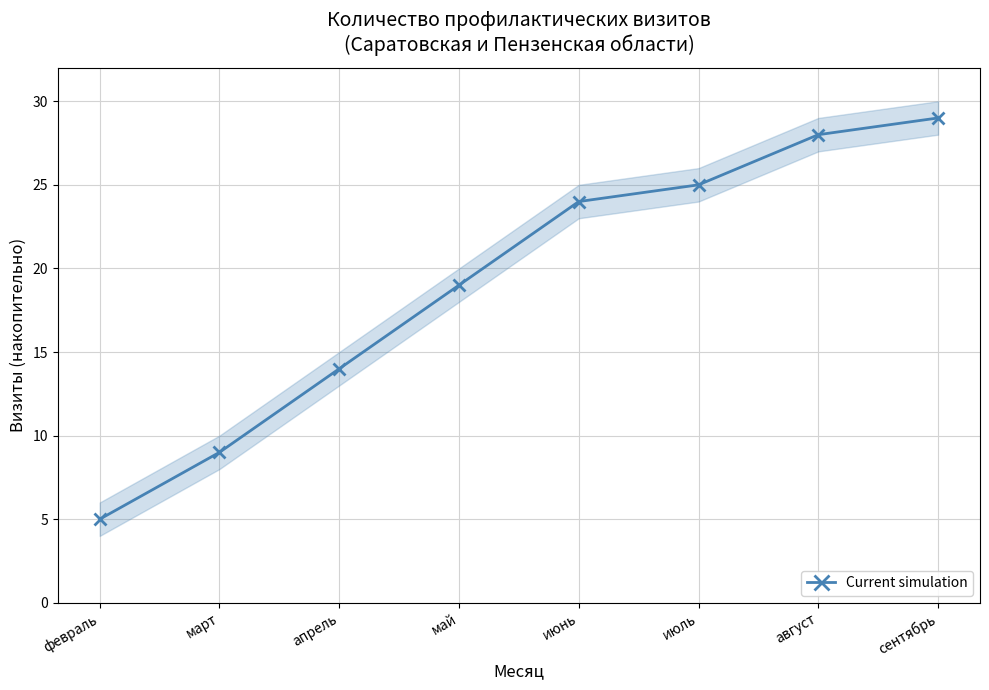

Which category has the lowest value across all series?

февраль